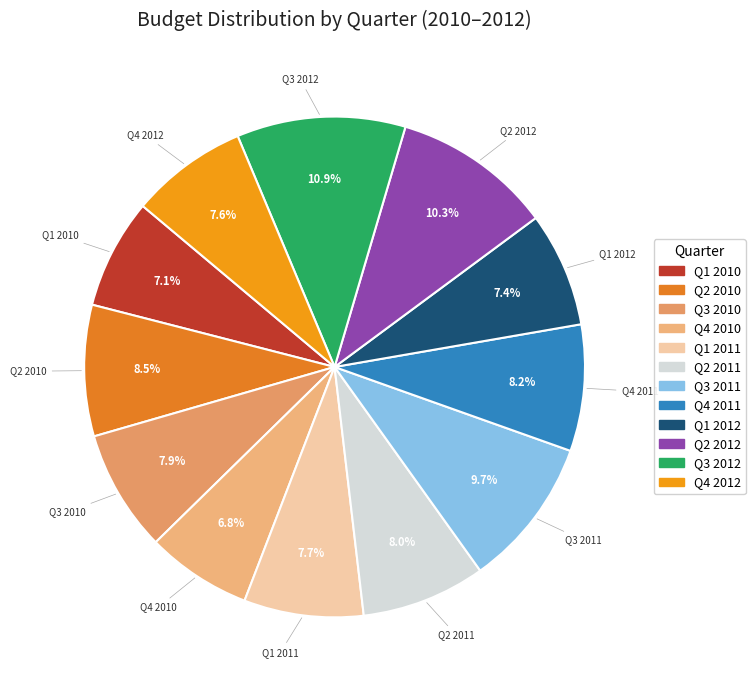

What is the largest slice in the pie chart?

Q3 2012